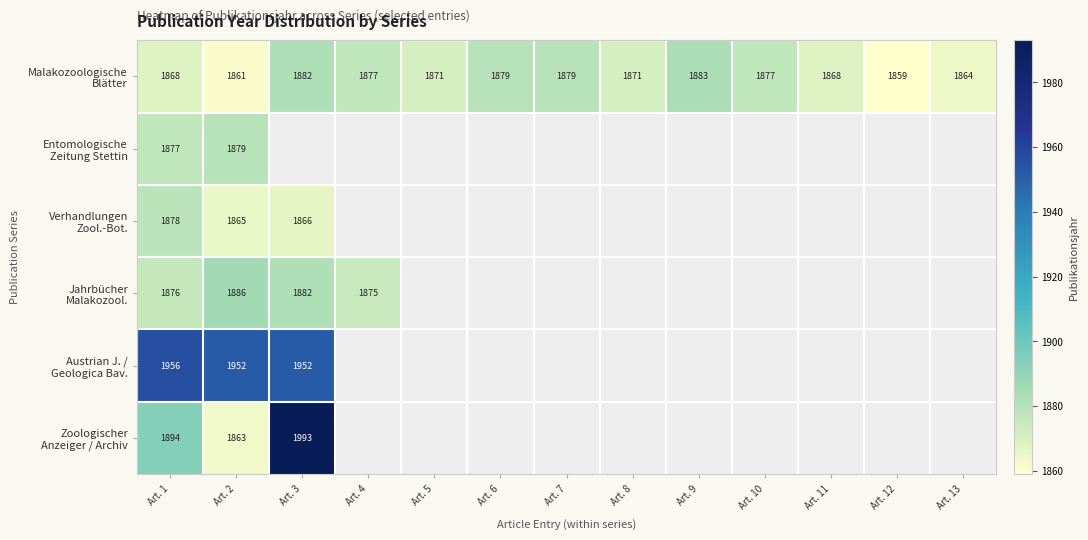

What is the total value across all series at Art. 2?

11306